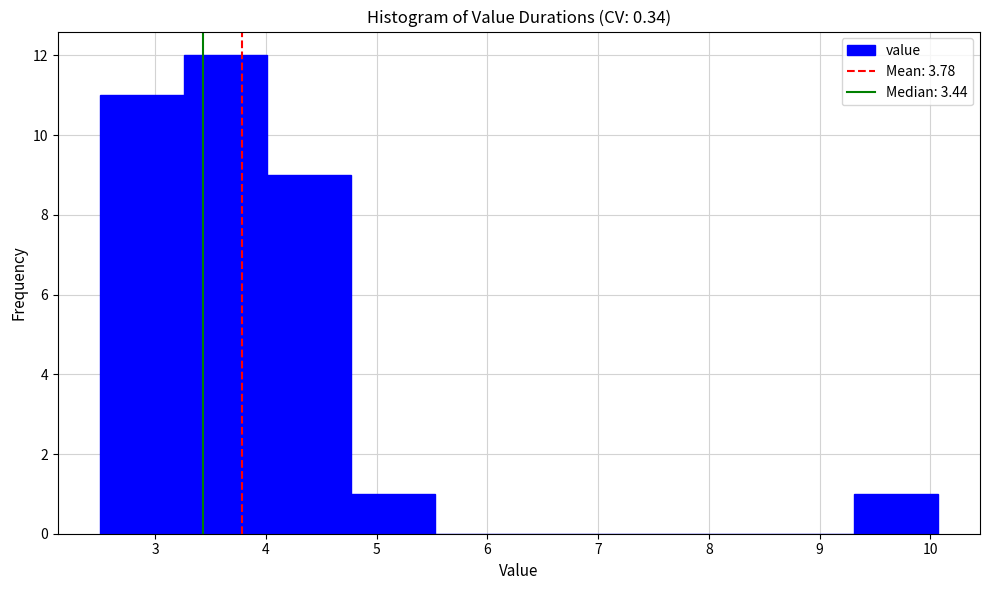

Reading left to right, list every bar in this chart as the range it spans on the x-axis followed by its height. Neither the bar edges nor the heights are printed on the chart, so give them approximately, as read against the axes.

2.5 to 3.3: 11
3.3 to 4.0: 12
4.0 to 4.8: 9
4.8 to 5.5: 1
5.5 to 6.3: 0
6.3 to 7.0: 0
7.0 to 7.8: 0
7.8 to 8.6: 0
8.6 to 9.3: 0
9.3 to 10.1: 1